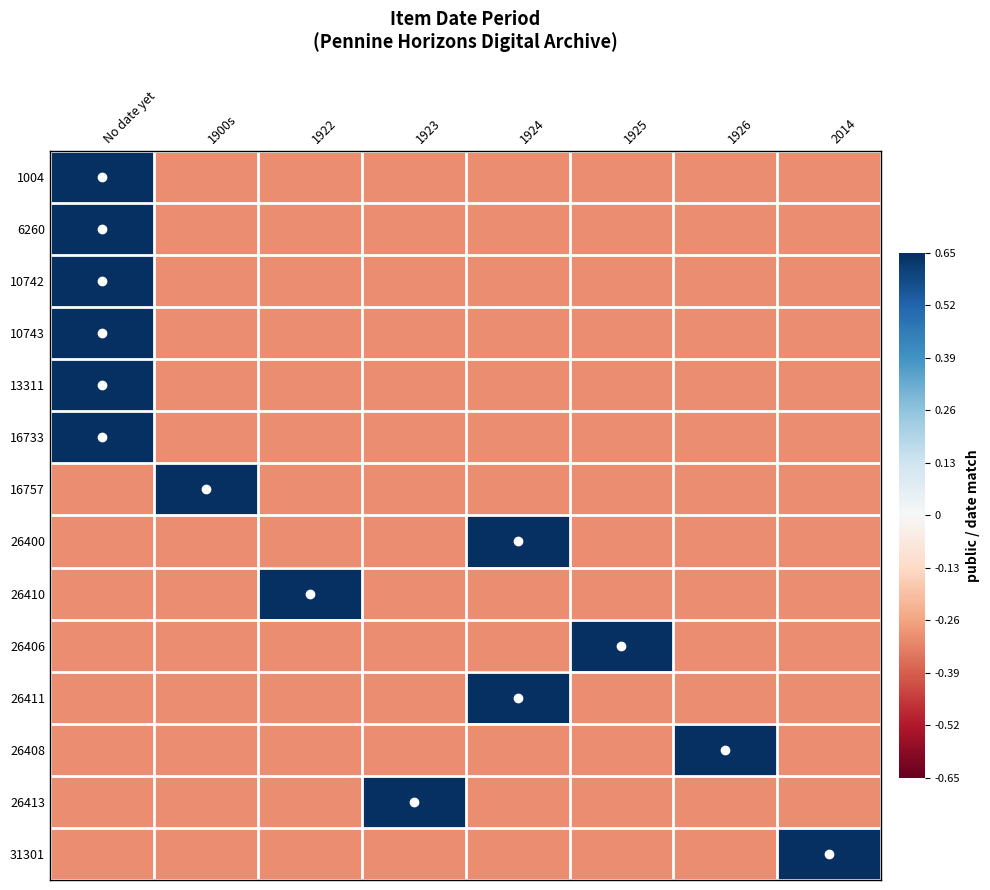

Which series has the largest total across all categories?

1004